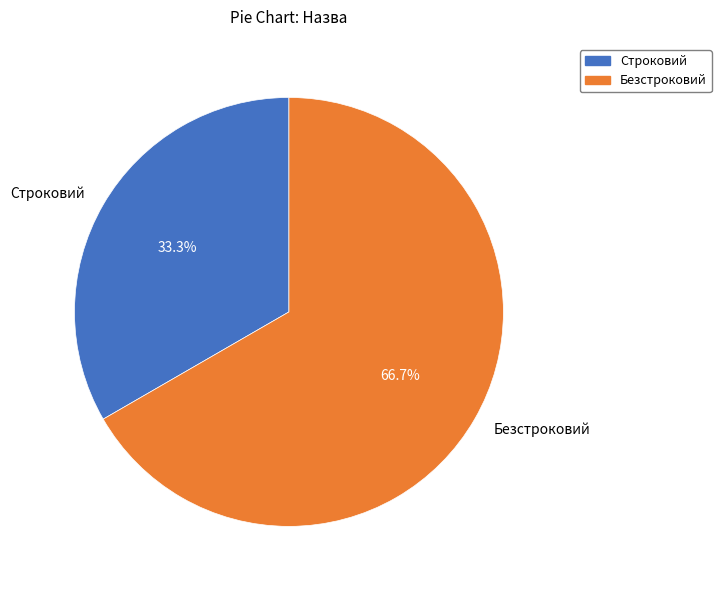

Between Строковий and Безстроковий, which is larger?

Безстроковий